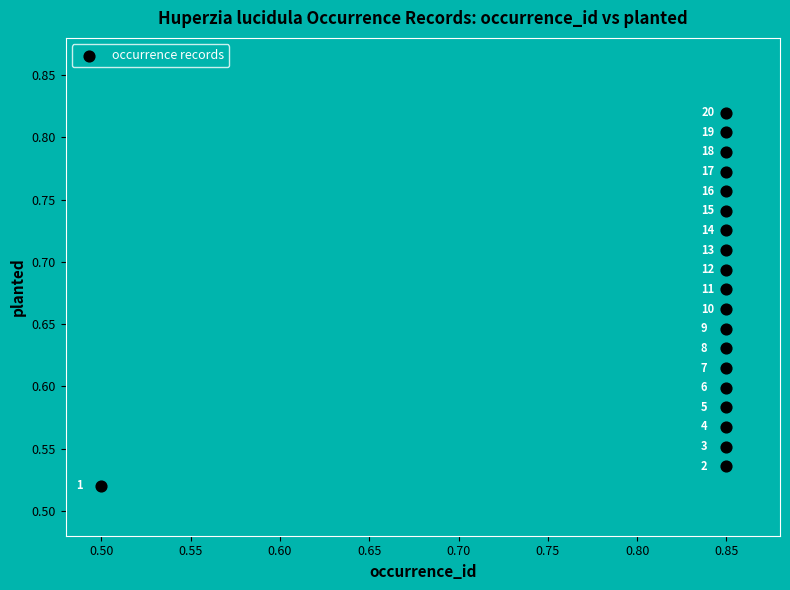

What is the range of X values (max minus min)?

0.3